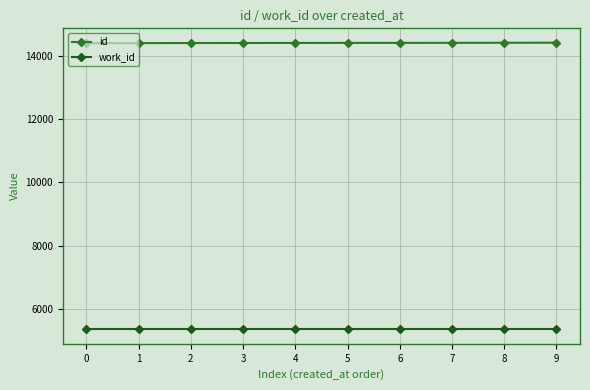

What is the sum of all id values?

143991